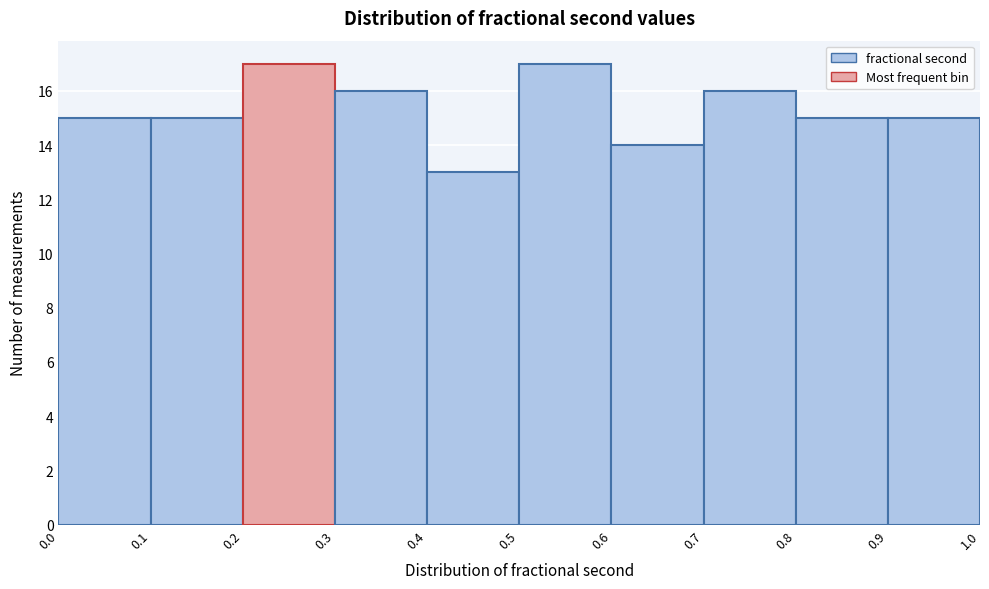

Reading left to right, list every bar in this chart as the range it spans on the x-axis followed by its height. The values are not printed on the chart, so give them approximately, as read against the axis.

0.0 to 0.1: 15
0.1 to 0.2: 15
0.2 to 0.3: 17
0.3 to 0.4: 16
0.4 to 0.5: 13
0.5 to 0.6: 17
0.6 to 0.7: 14
0.7 to 0.8: 16
0.8 to 0.9: 15
0.9 to 1.0: 15